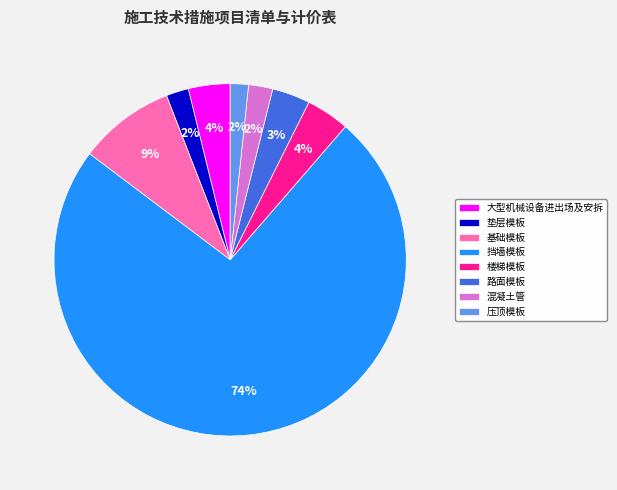

Between 压顶模板 and 大型机械设备进出场及安拆, which is larger?

大型机械设备进出场及安拆